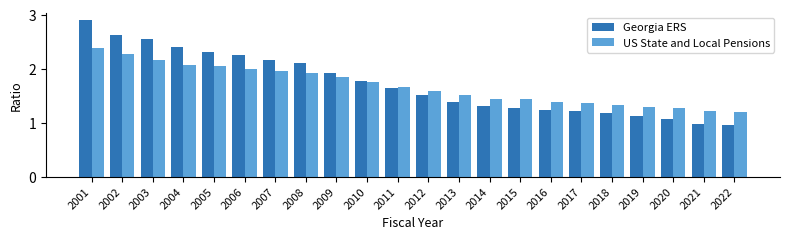

Rank the series at 2006 from lowest to highest value.

US State and Local Pensions, Georgia ERS